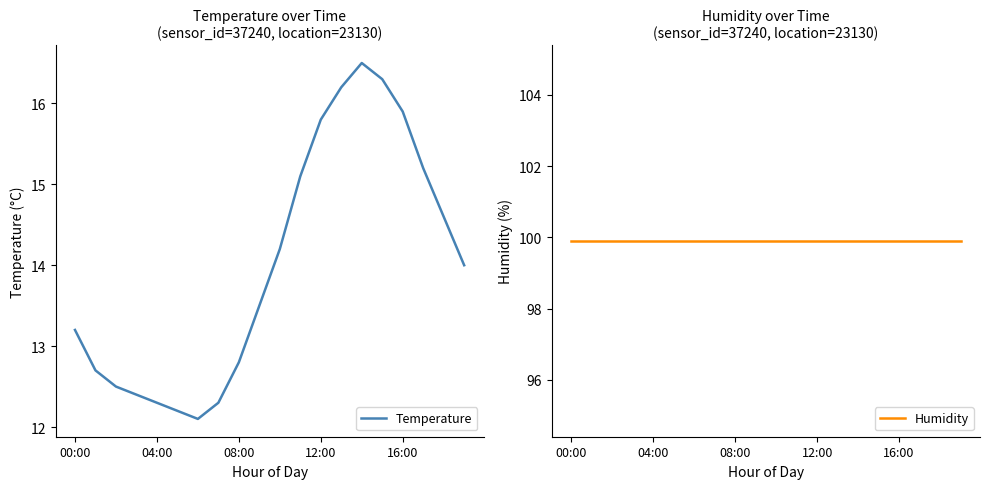

How many interior local valleys does the Temperature series have?

1